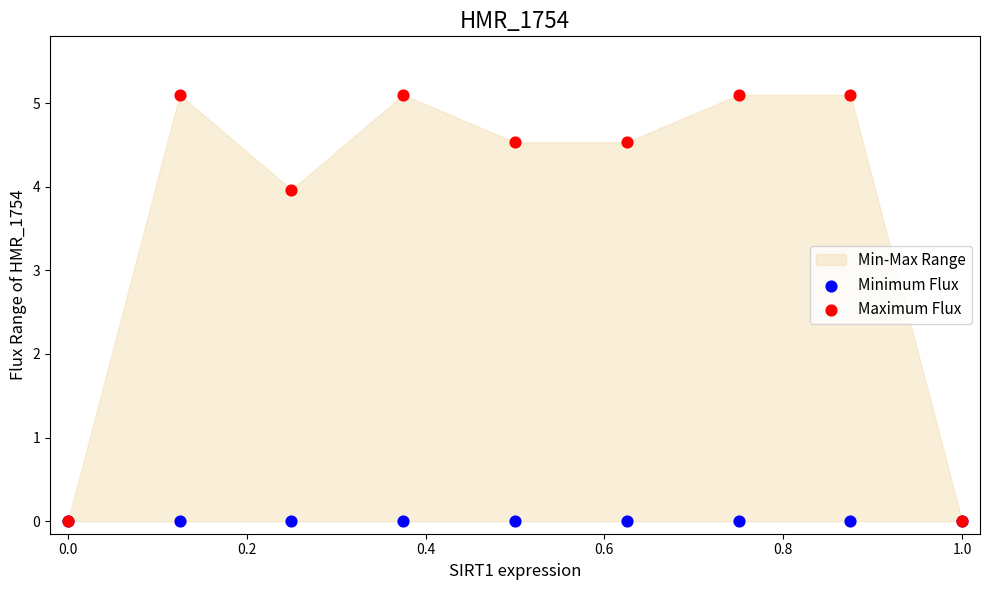

Which series reaches the maximum Y coordinate?

Maximum Flux